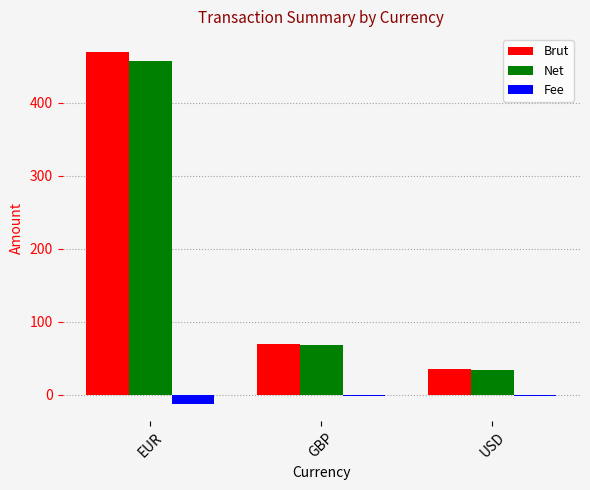

The Fee series shows -2.0 at USD. True or false?

True